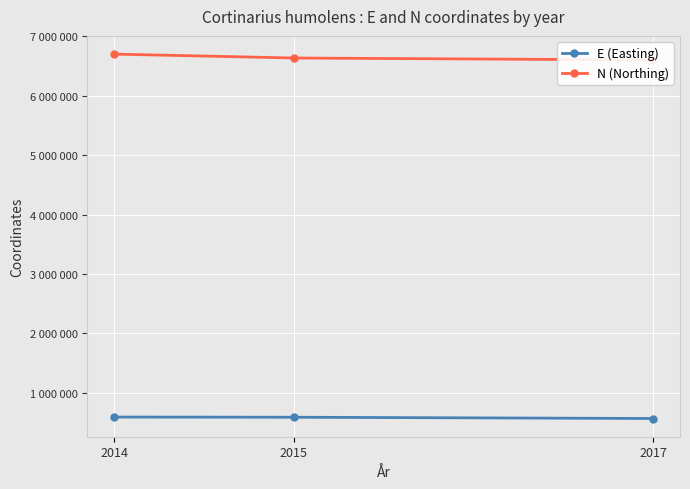

At which category is the sum across all series the highest?

2014